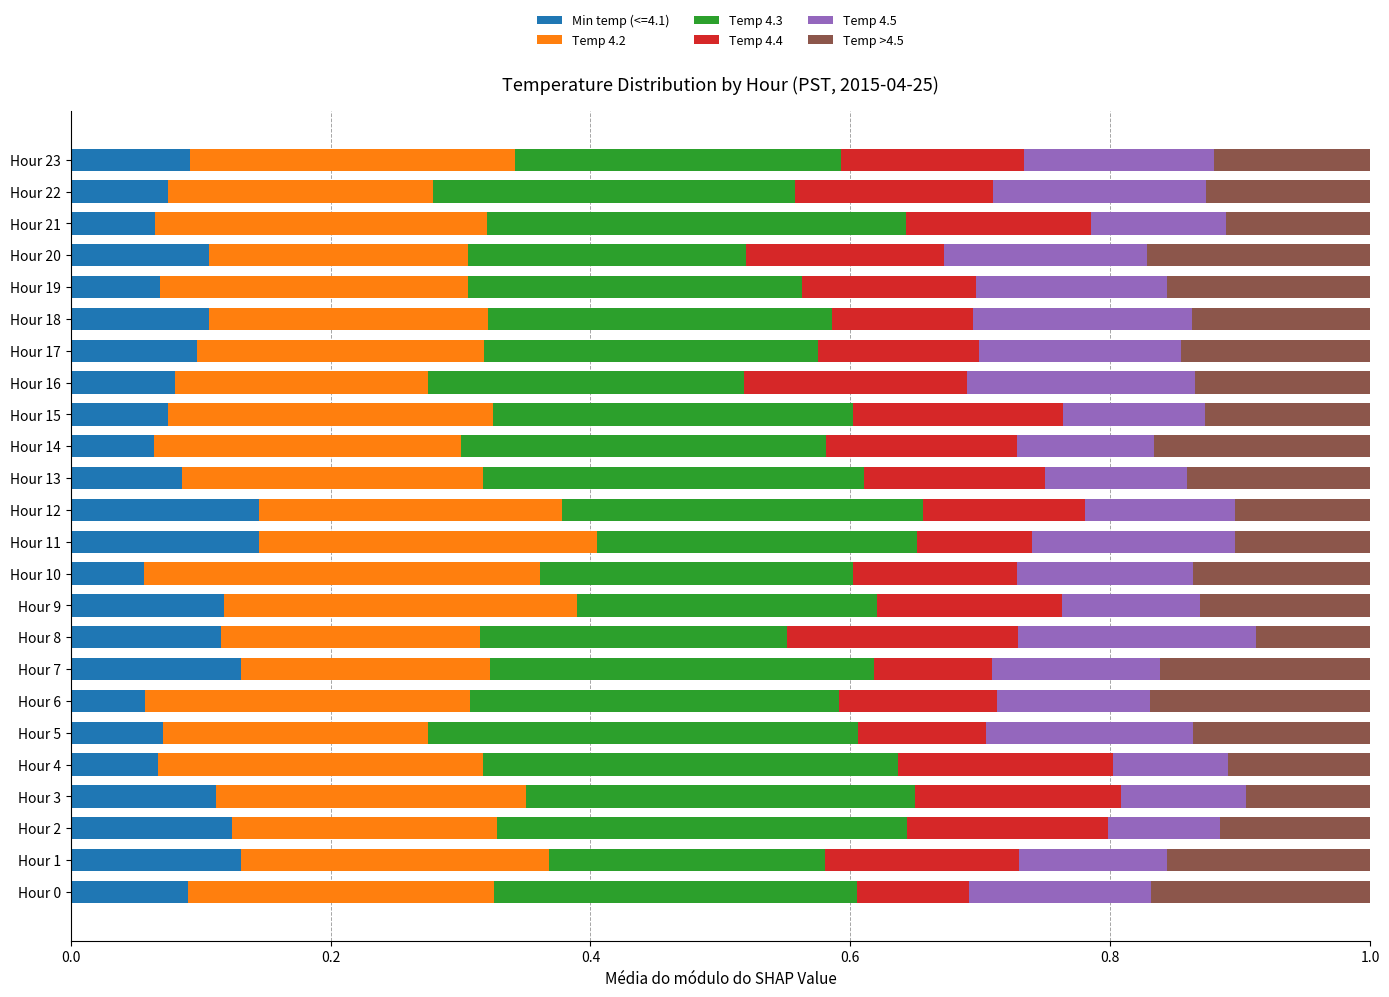

What is the total value across all series at Hour 21?

1.0